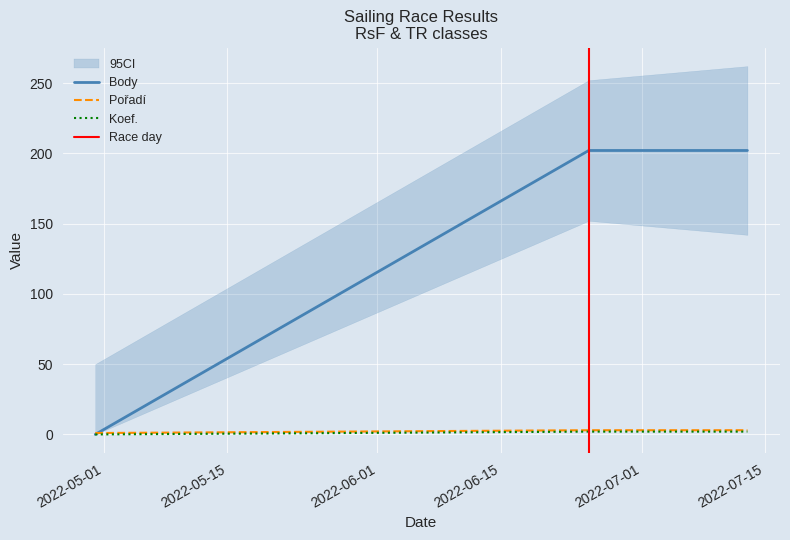

What is the maximum value for Koef.?

2